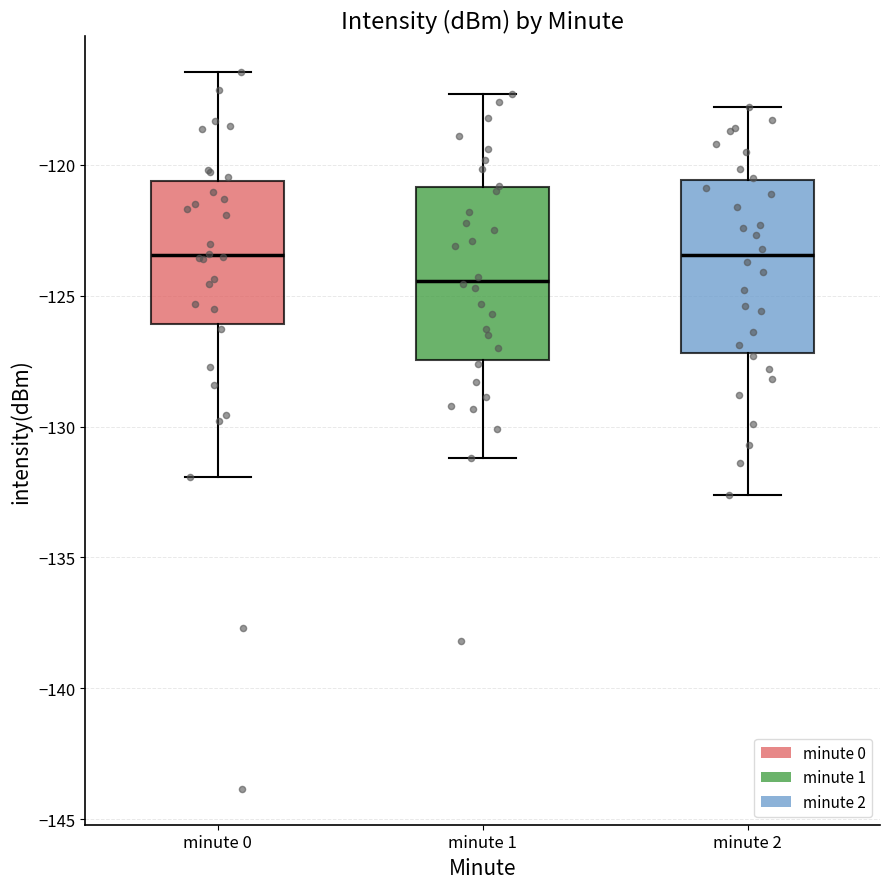

Which box's median line is the lowest?

minute 1